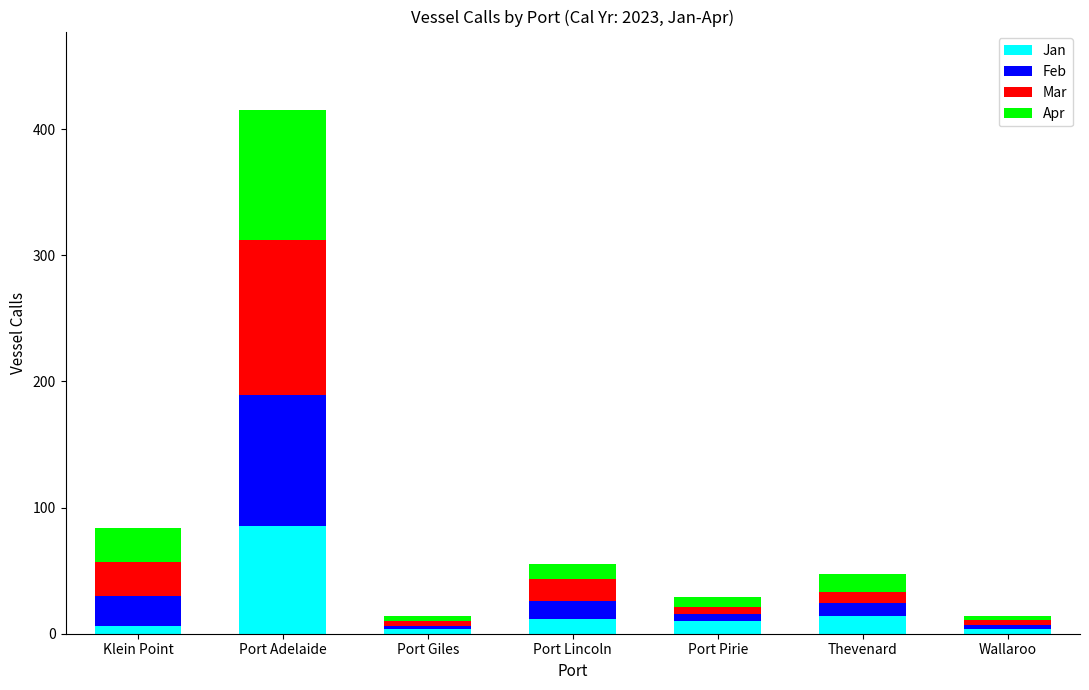

What is the total value across all series at Port Adelaide?

415